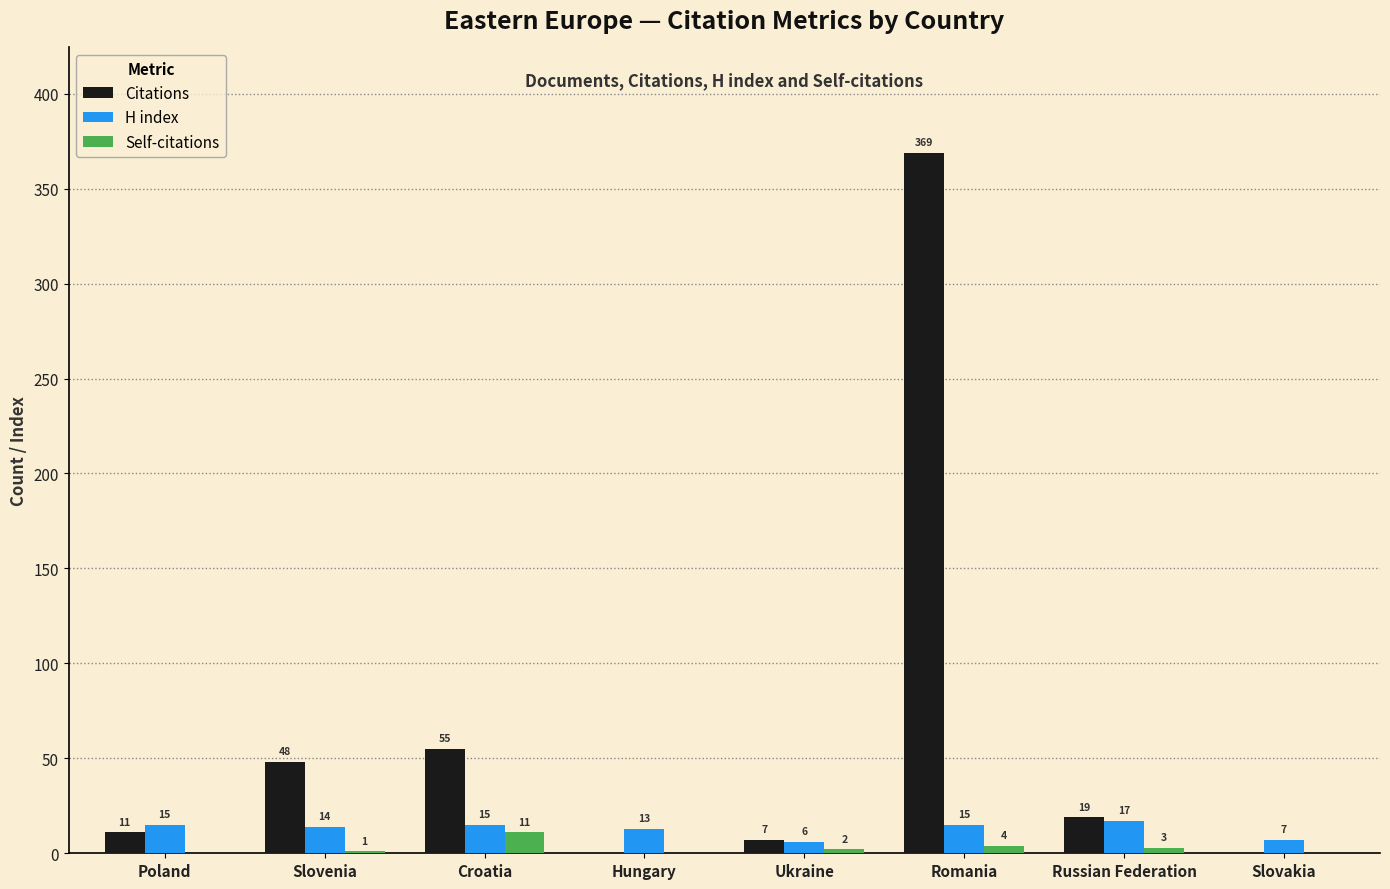

Is the value of H index at Croatia greater than the value of Self-citations at Slovakia?

Yes